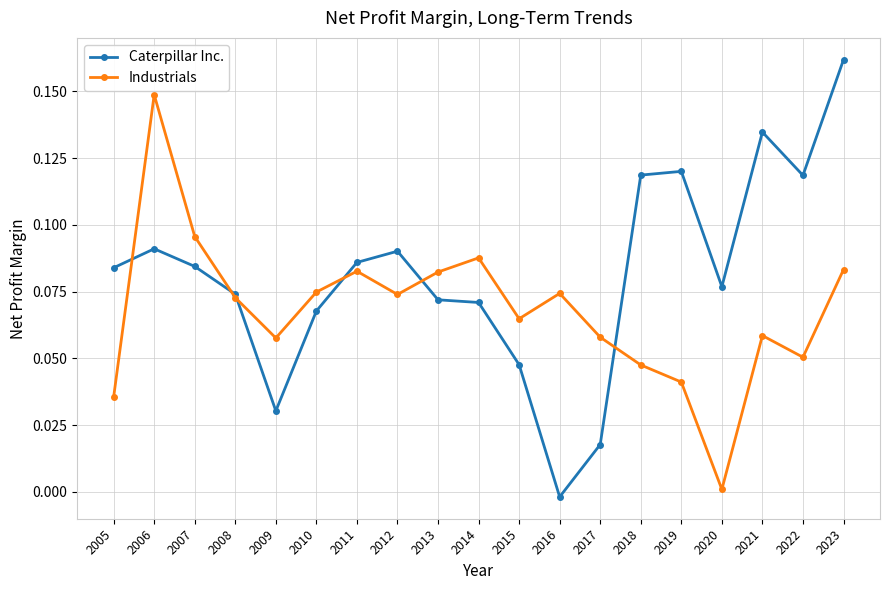

At which label does Caterpillar Inc. reach its minimum?

2016